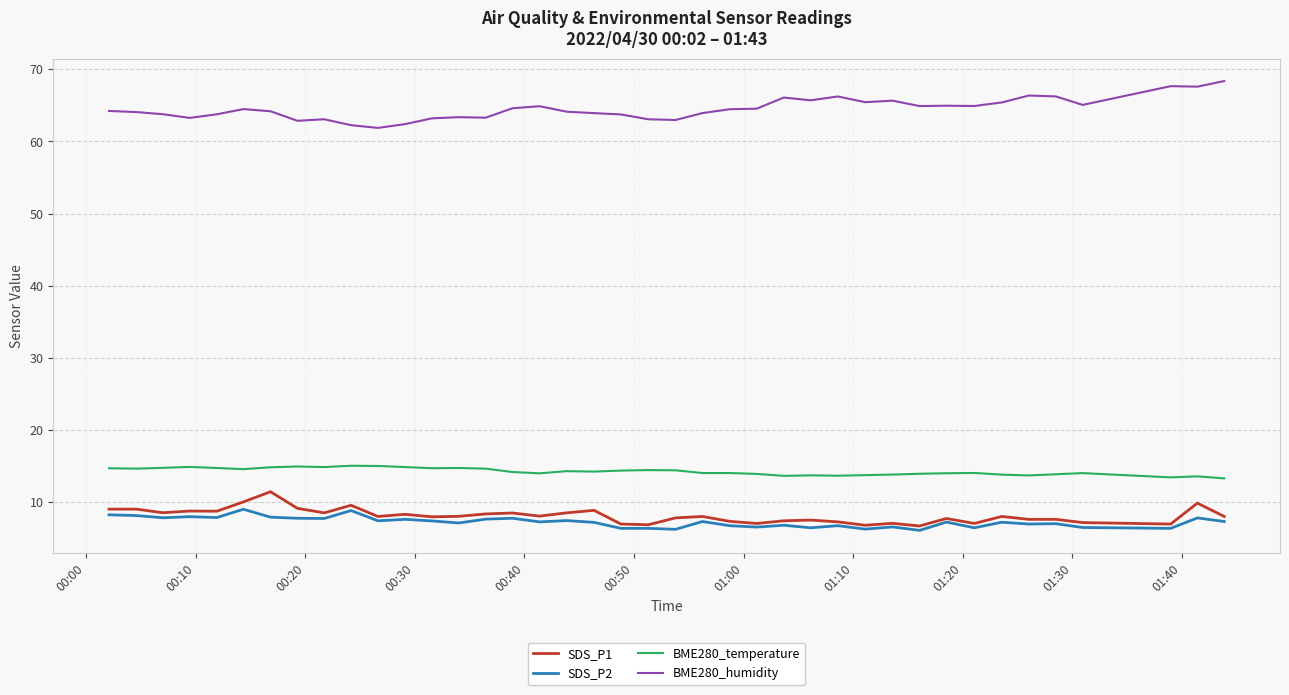

True or false: BME280_humidity and BME280_temperature cross at least once.

False